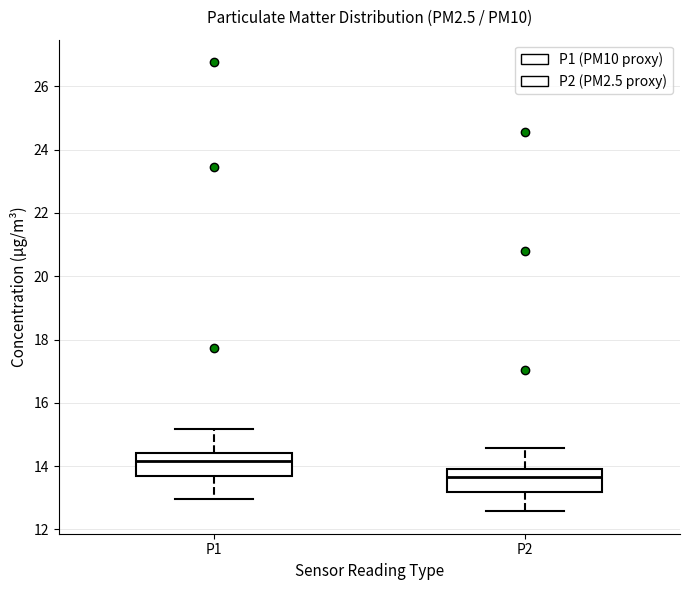

Which box has the highest median line?

P1